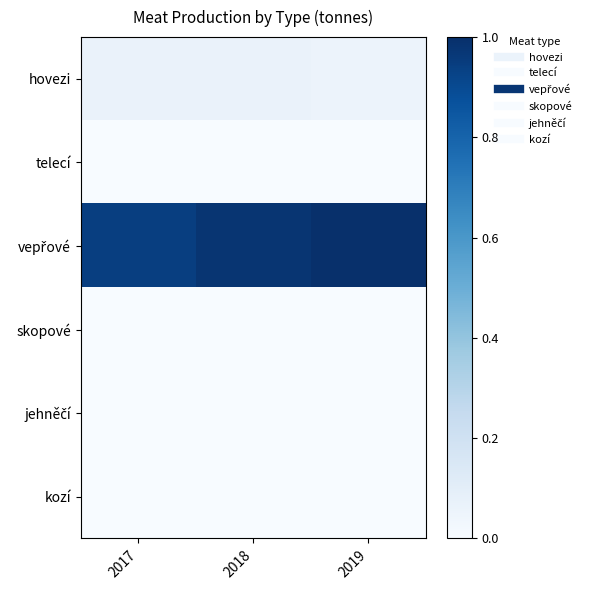

Which has a higher value, 2017 or 2019?

2017